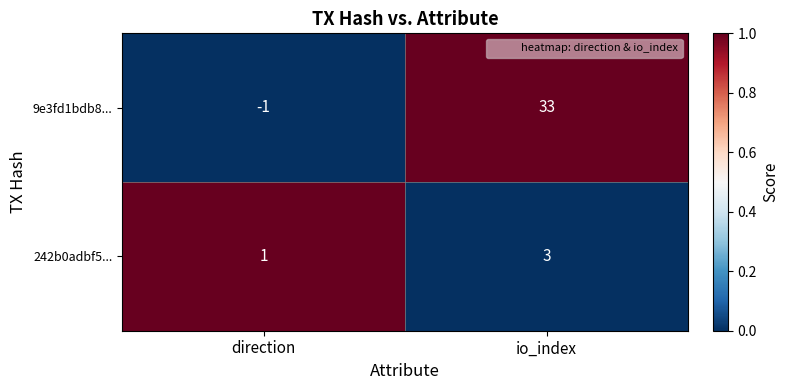

What is the maximum value shown in the chart?

33